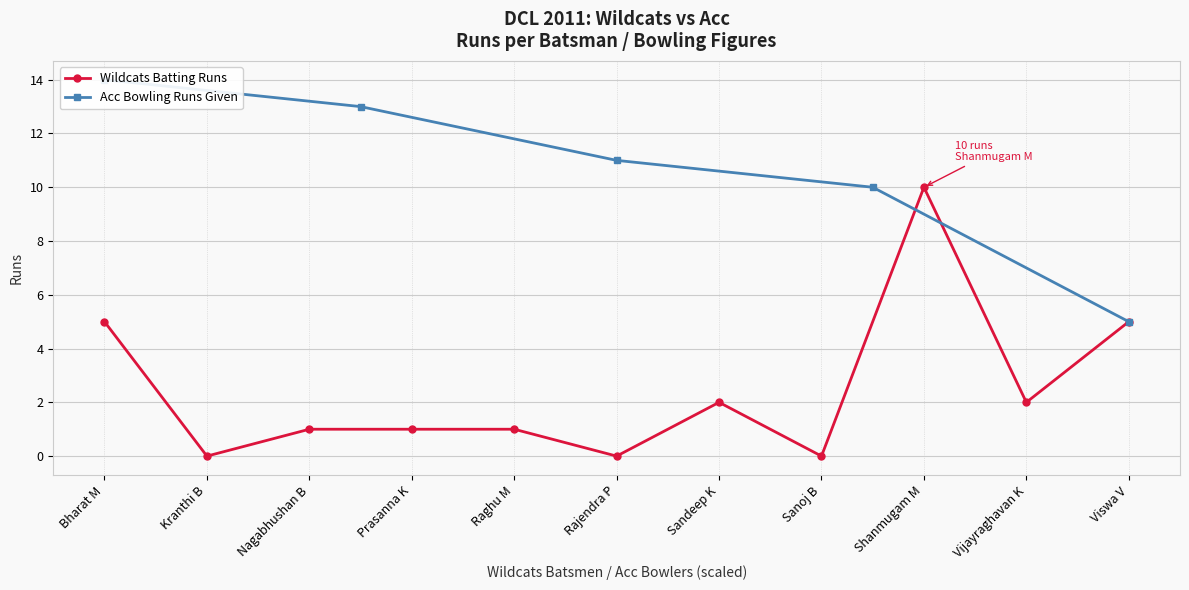

What is the difference between the maximum and minimum values?

9